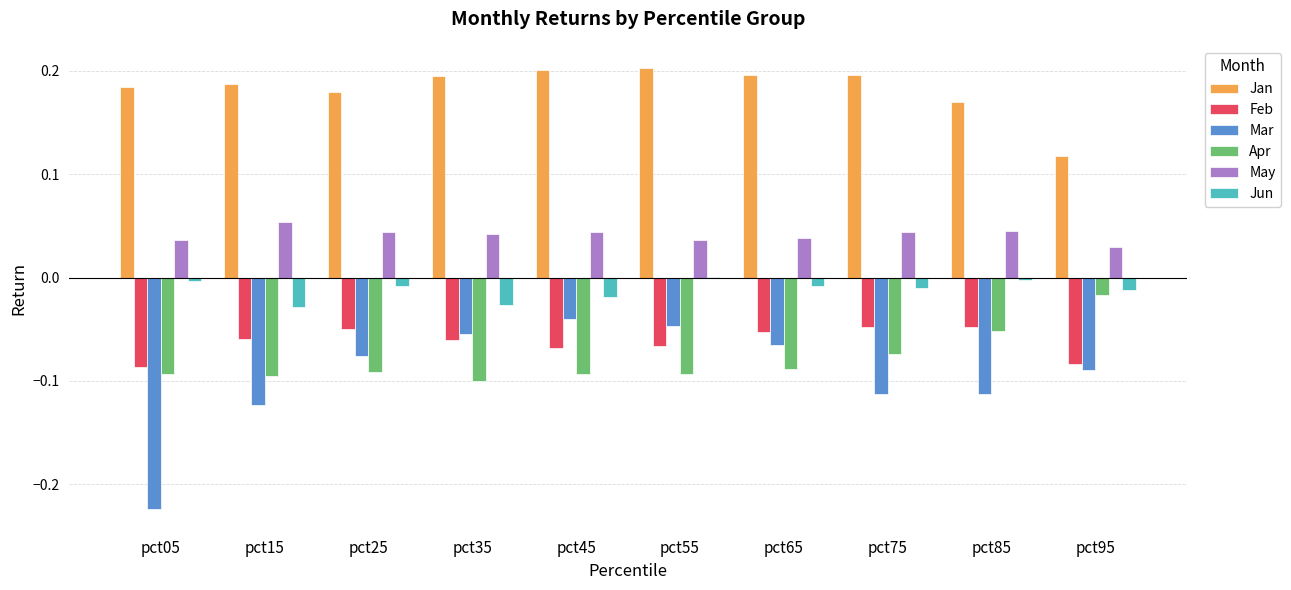

Is it true that Feb equals -0.1 at pct55?

True